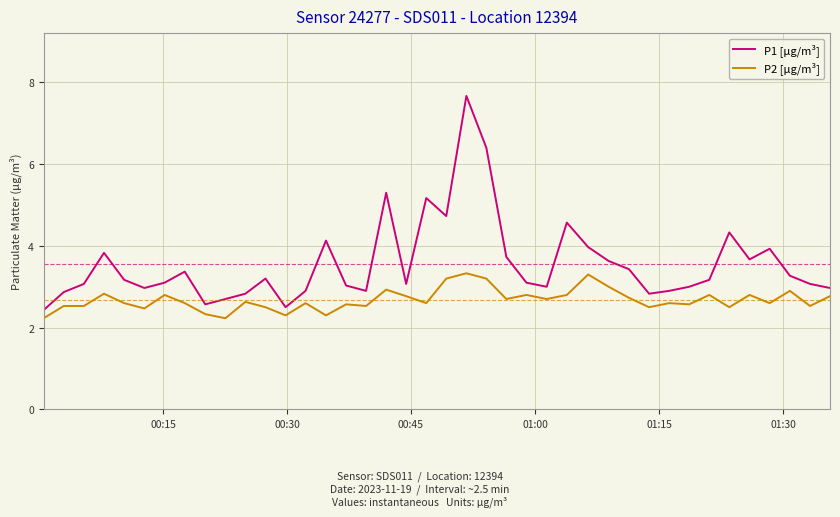

Which series has the largest range (max minus min)?

P1 [µg/m³]